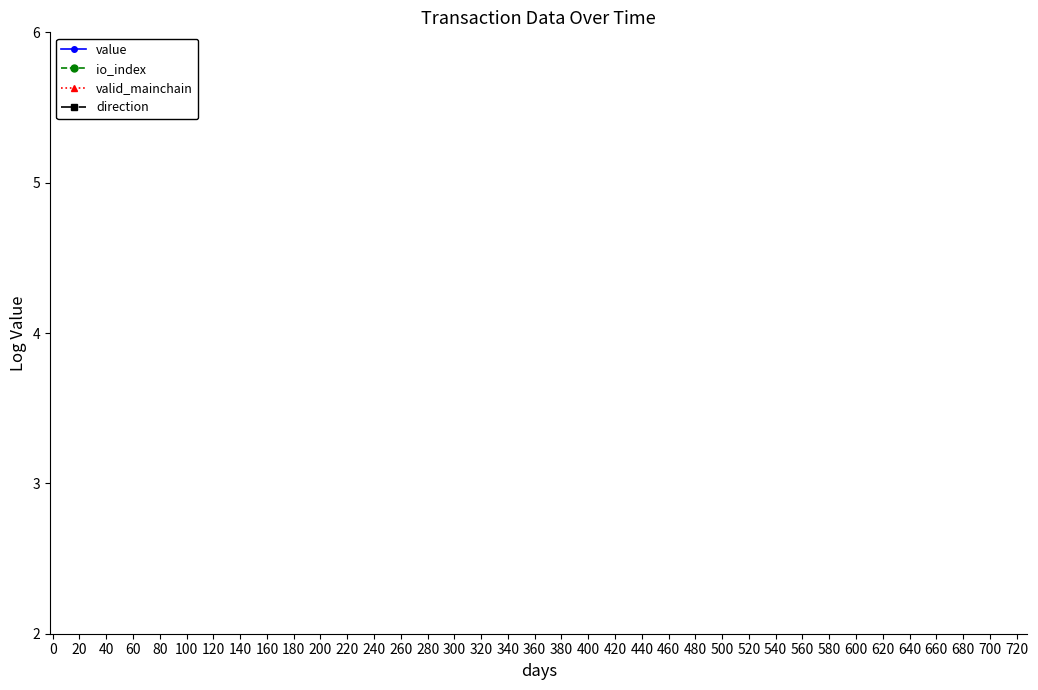

Reading left to right, what are all the values shown in this chart?

value: 8.4	8.4	8.4	8.4	8.4	8.4	8.4	8.4	8.4	8.4	8.4	8.4	8.4	8.4	8.4	8.4	8.4	8.4	8.4	8.4	8.4	8.4	8.4	8.4	8.4
io_index: 8.5	8.5	8.5	8.5	8.5	8.5	8.5	8.5	8.5	8.5	8.5	8.5	8.5	8.5	8.5	8.5	8.5	8.5	8.5	8.5	8.5	8.5	8.5	8.5	8.5
valid_mainchain: 8.6	8.6	8.6	8.6	8.6	8.6	8.6	8.6	8.6	8.6	8.6	8.6	8.6	8.6	8.6	8.6	8.6	8.6	8.6	8.6	8.6	8.6	8.6	8.6	8.6
direction: 8.7	8.7	8.7	8.7	8.7	8.7	8.7	8.7	8.7	8.7	8.7	8.7	8.7	8.7	8.7	8.7	8.7	8.7	8.7	8.7	8.7	8.7	8.7	8.7	8.7